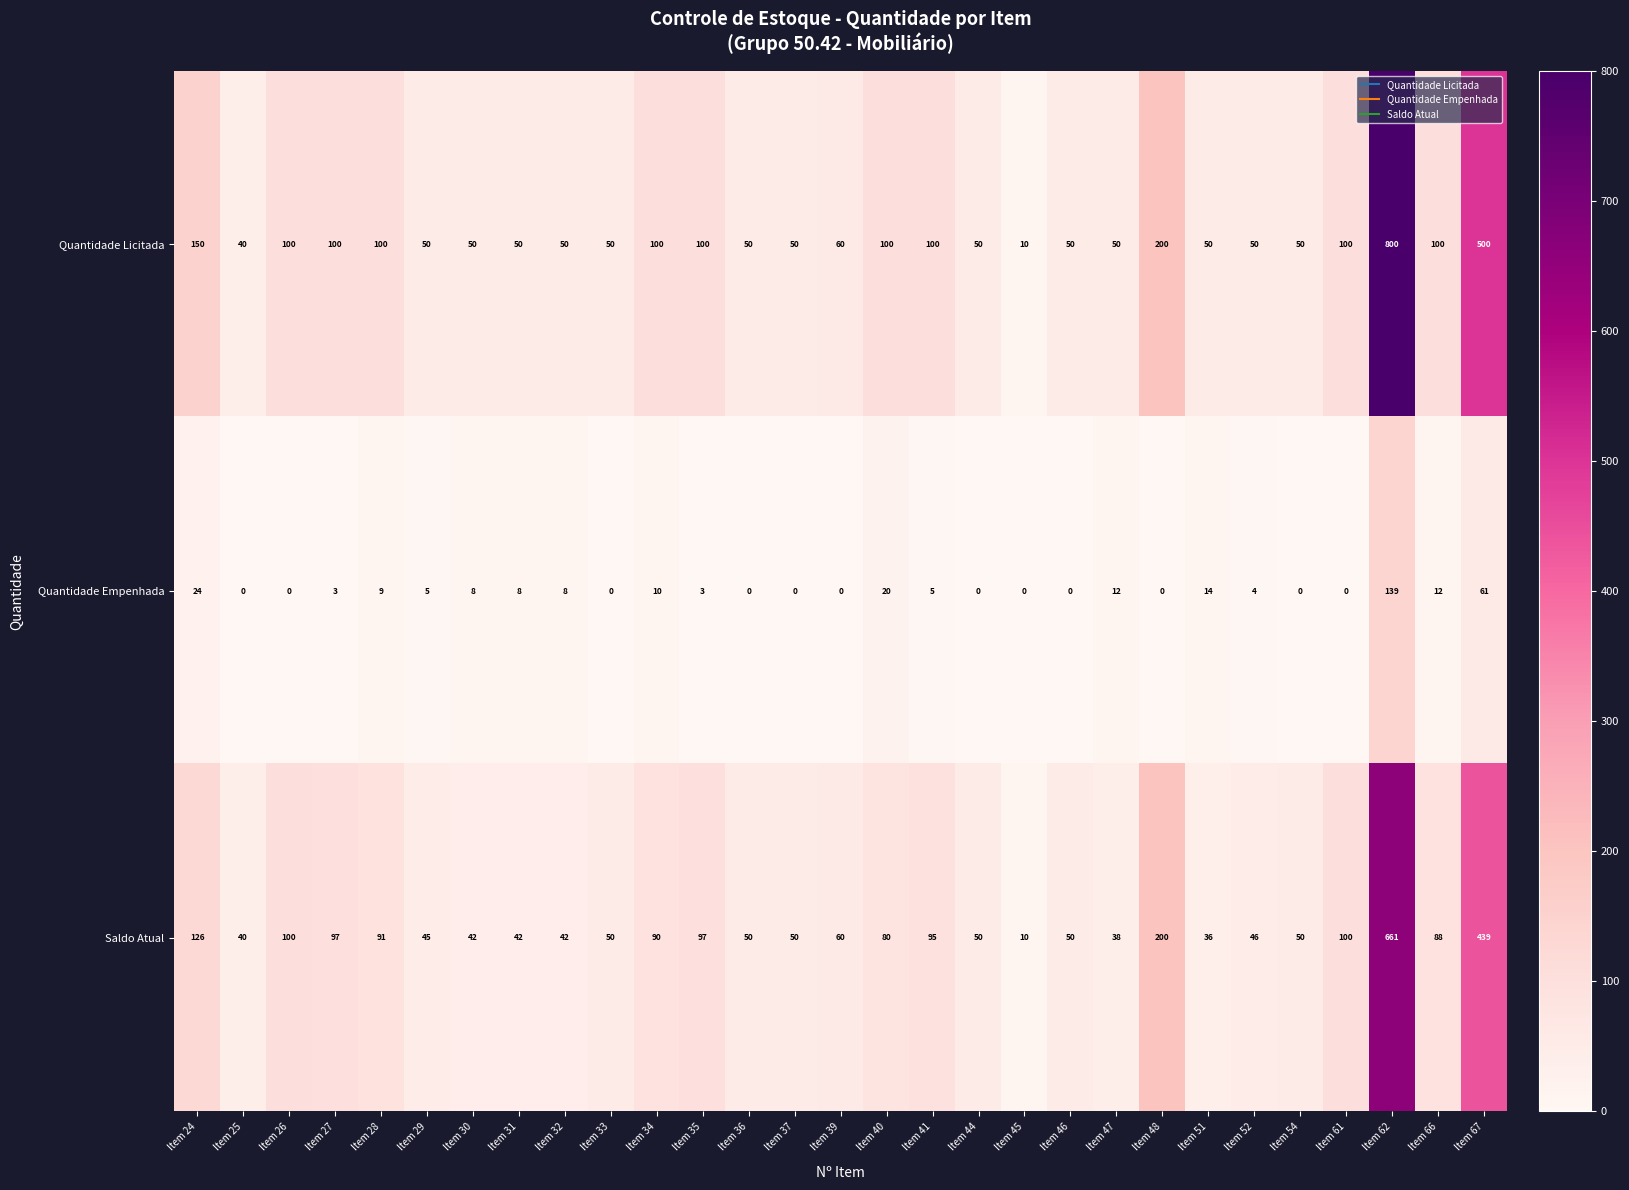

True or false: Saldo Atual has a value of 80 at Item 40.

True